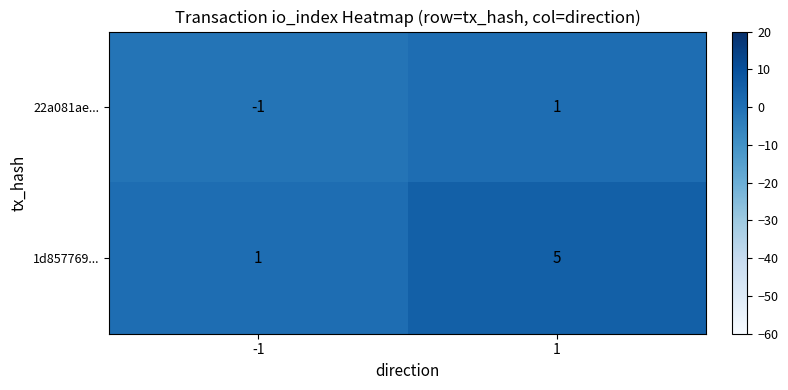

Which category has the highest value across all series?

1